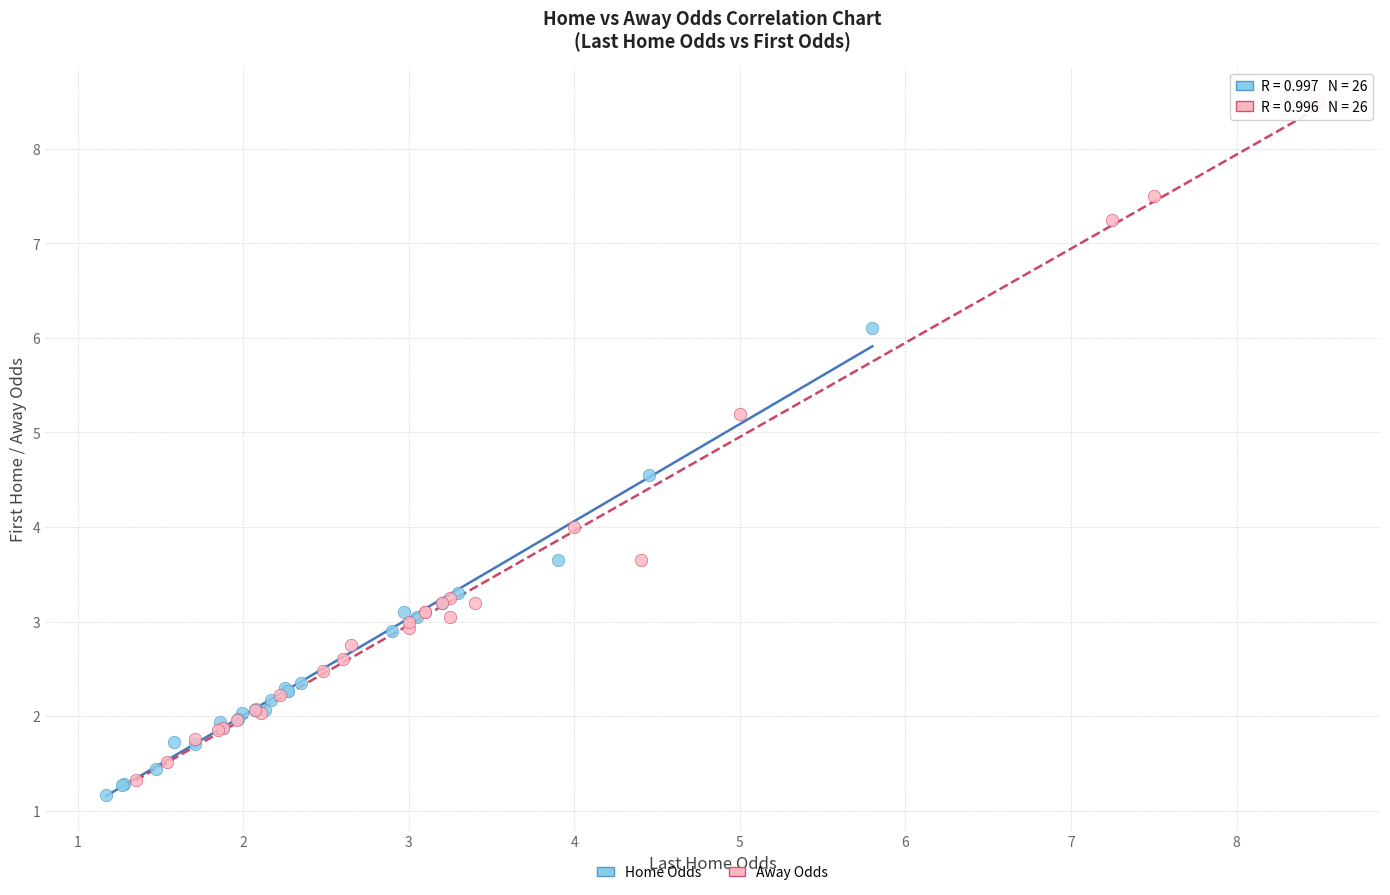

Which series has the largest Y range (max minus min)?

Away Odds